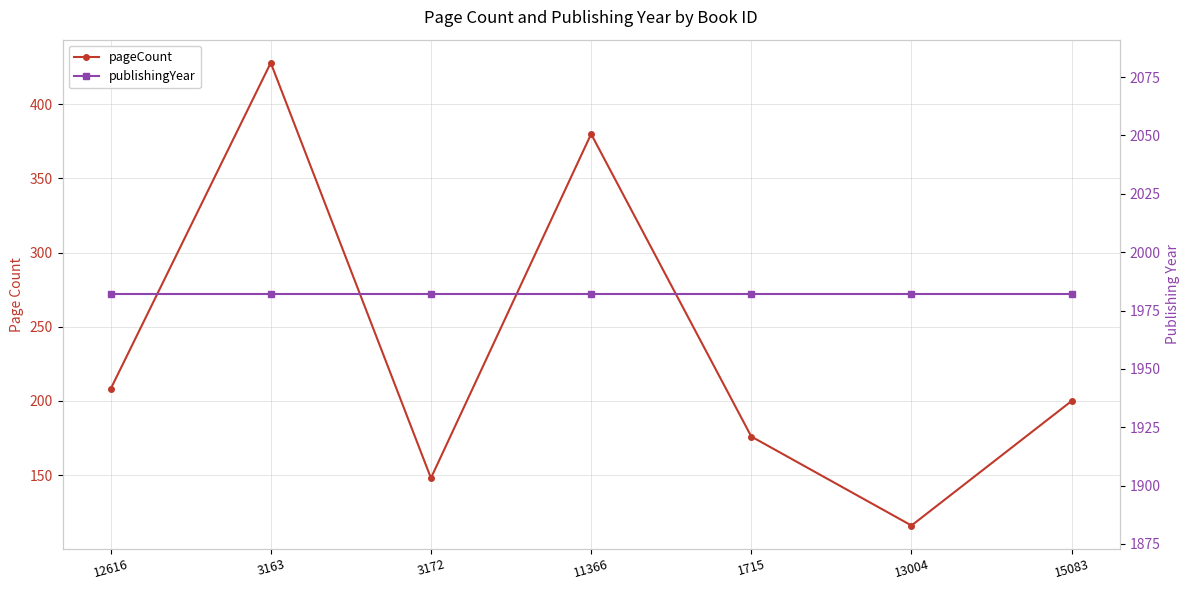

Is the value of publishingYear at 12616 greater than the value of pageCount at 1715?

Yes